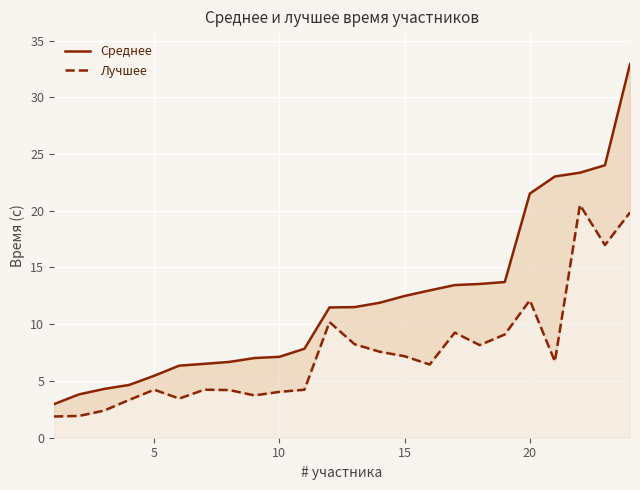

What is the lowest value of the Лучшее series?

1.9